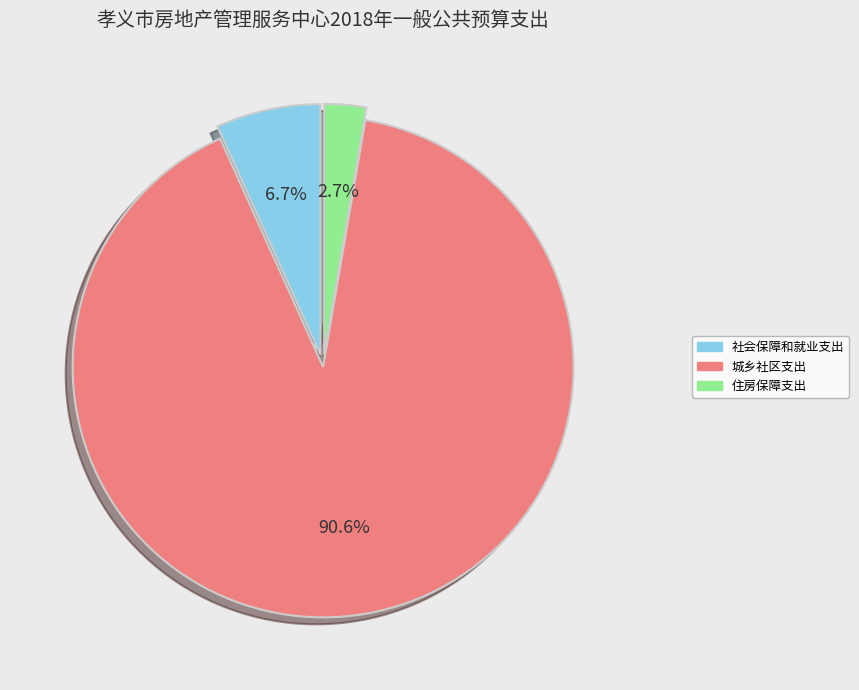

To the nearest percent, what is the combined percentage of 社会保障和就业支出 and 城乡社区支出?

97%